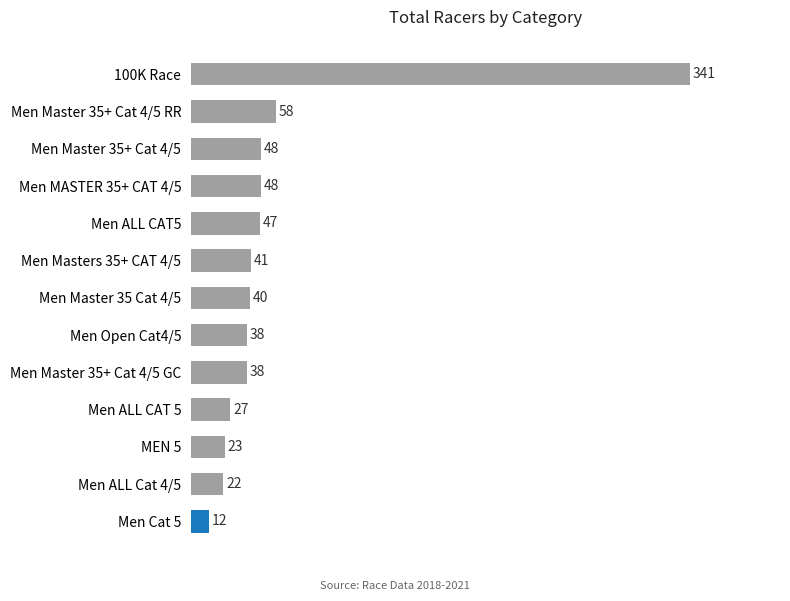

How many data points are less than 40?

6